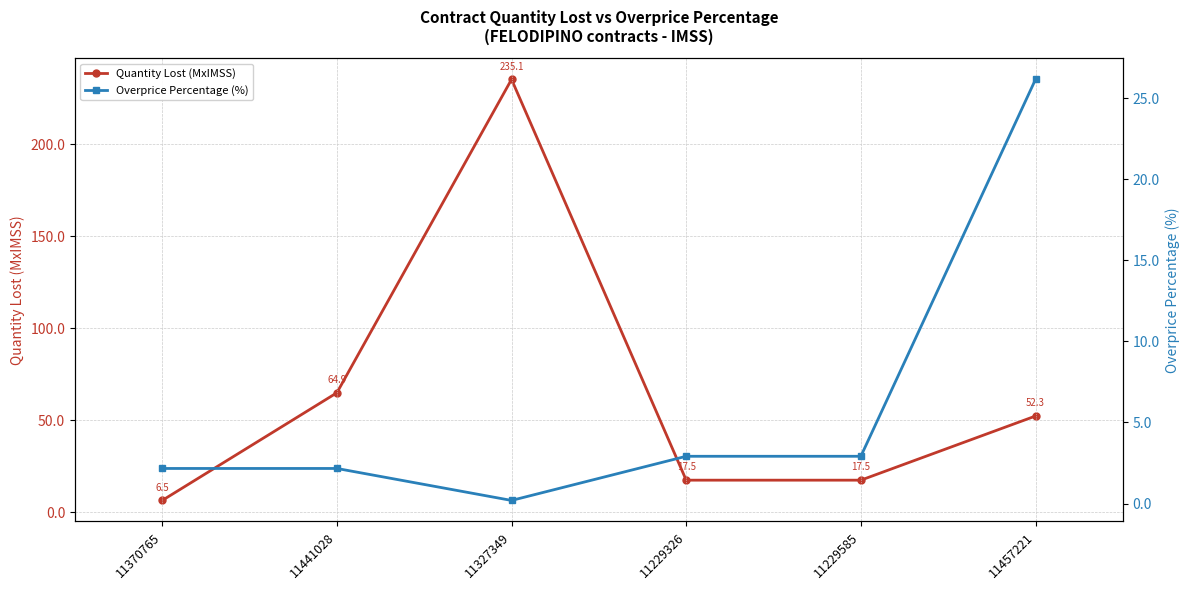

How many values in the contracts.items.unit.value.quantityLostMxIMSS series are below 52?

3